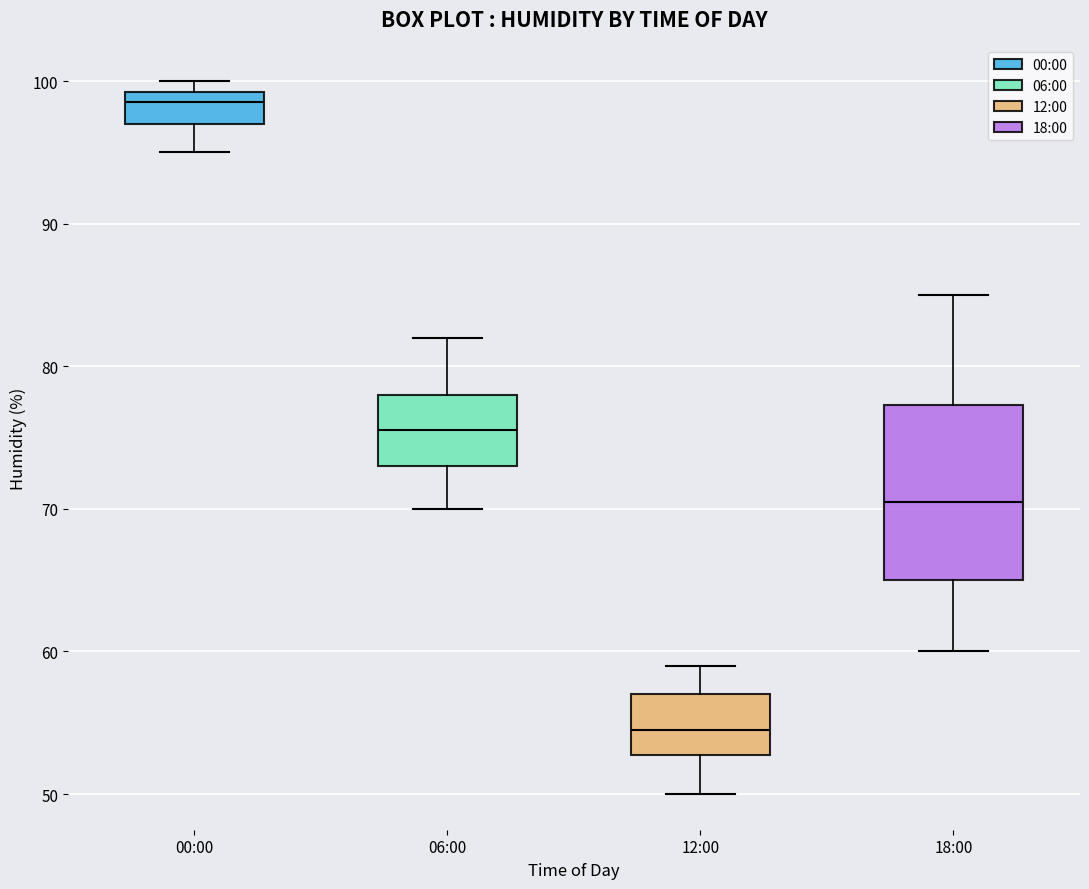

Which box is the tallest, from its lower edge to its upper edge?

18:00